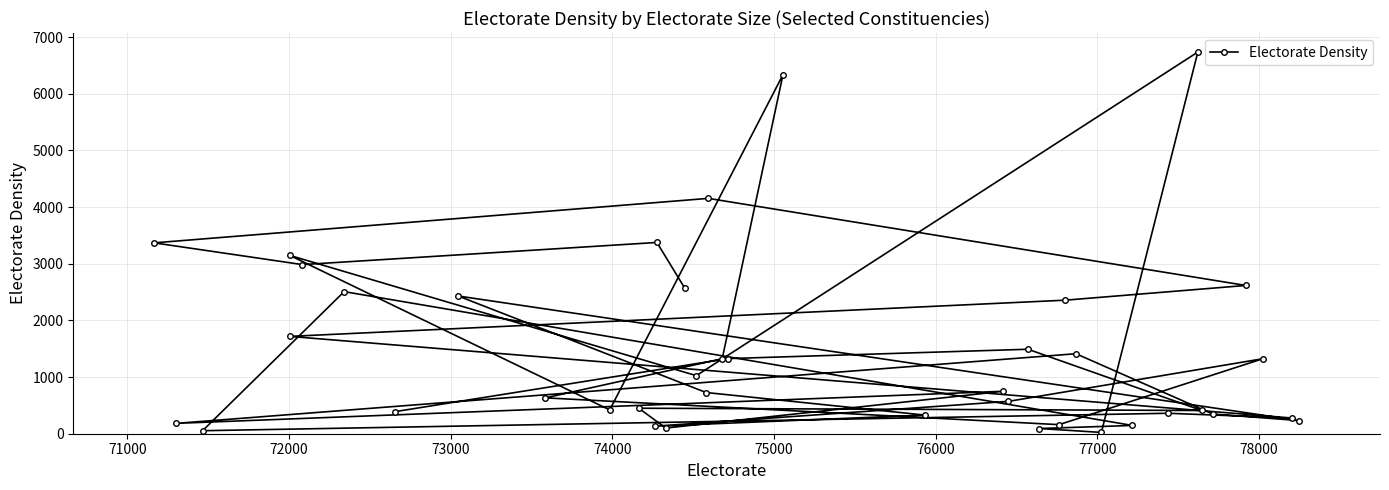

What is the difference between the maximum and minimum values?

6714